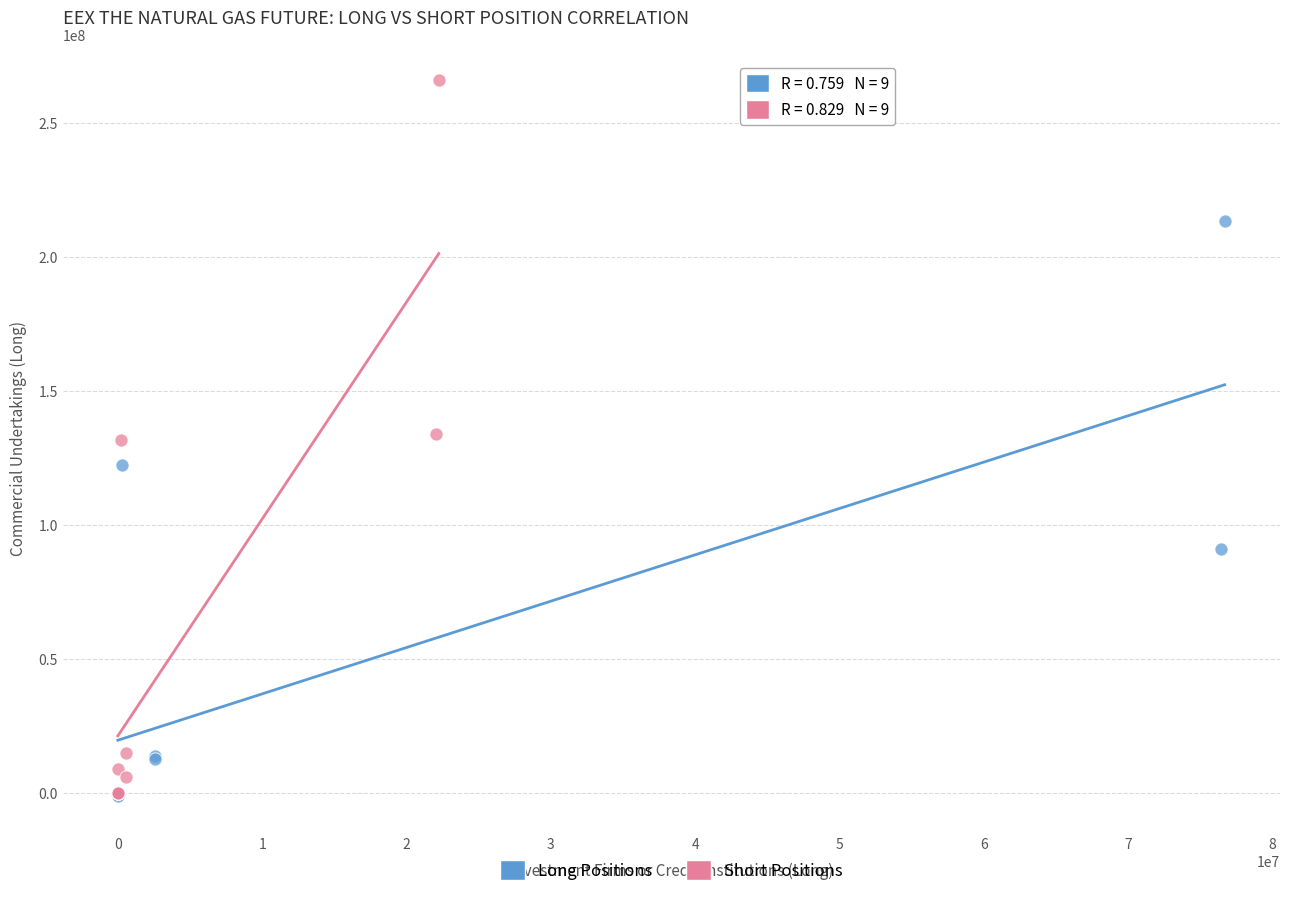

Which series contains the highest Y value?

Short Positions